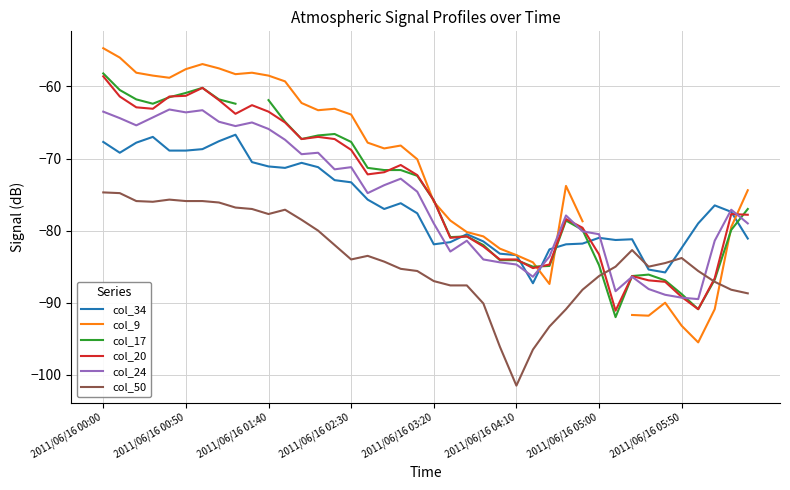

How many values in the col_34 series exceed -77?

19